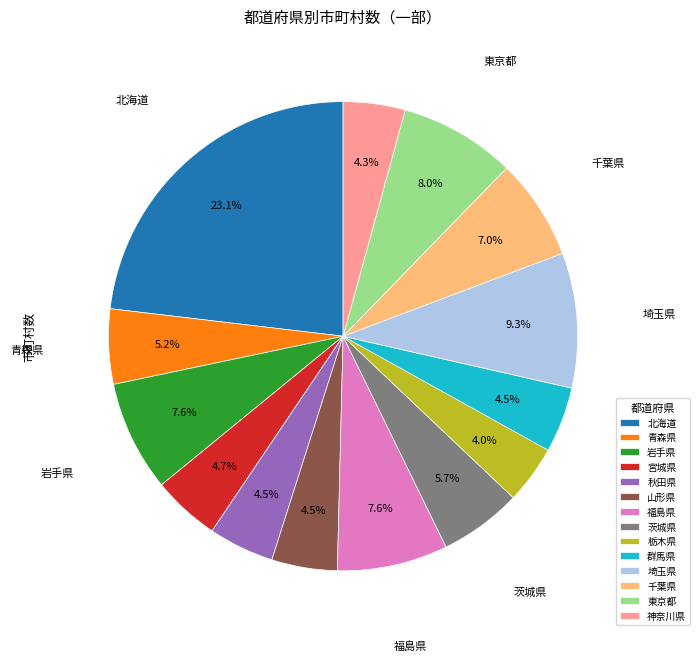

What is the ratio of the value at 栃木県 to the value at 千葉県?

0.6